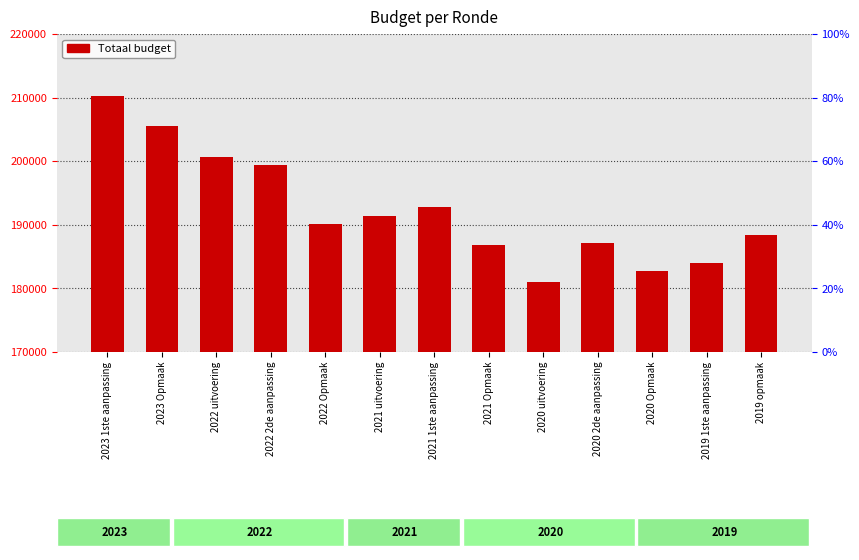

Is it true that the value at 2020 uitvoering is 181060?

True